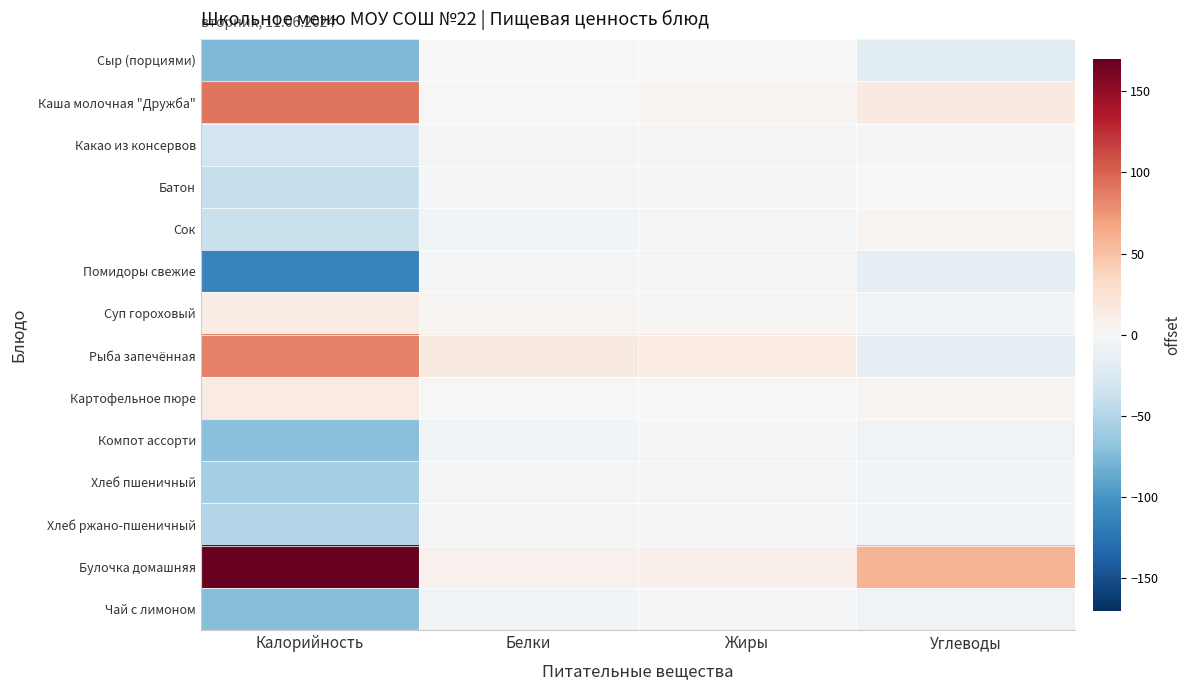

At which category is the sum across all series the highest?

Жиры